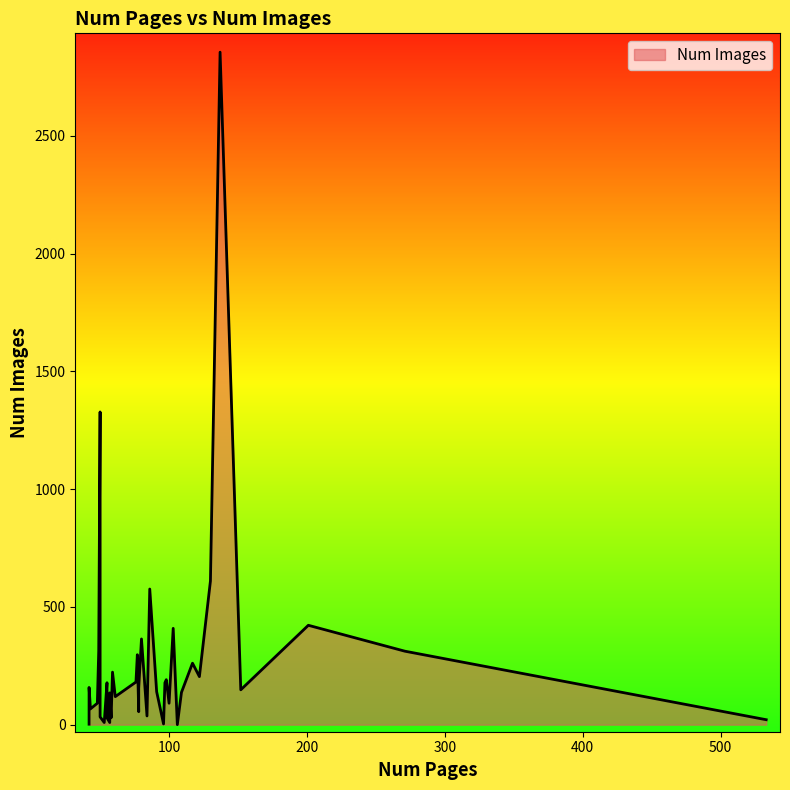

How many points are higher than both their immediate neighbors (excluding endpoints)?

12